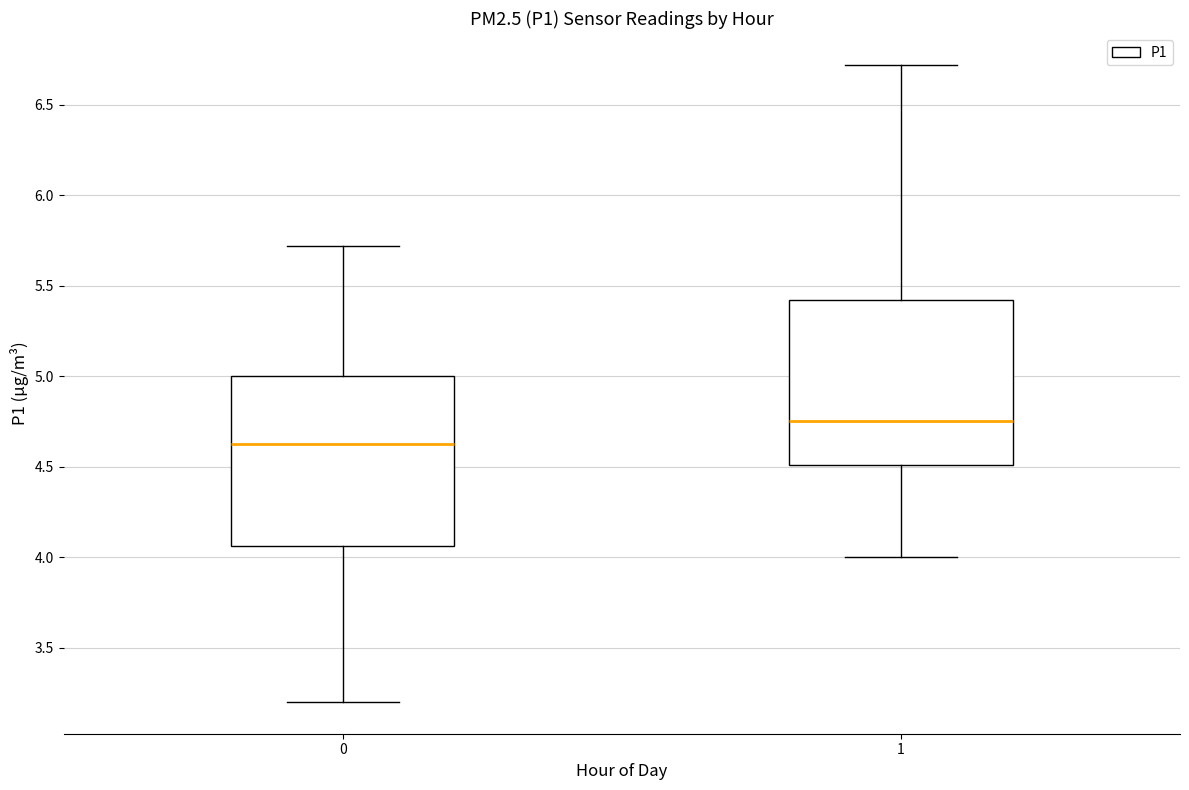

Which box has the lowest median line?

0